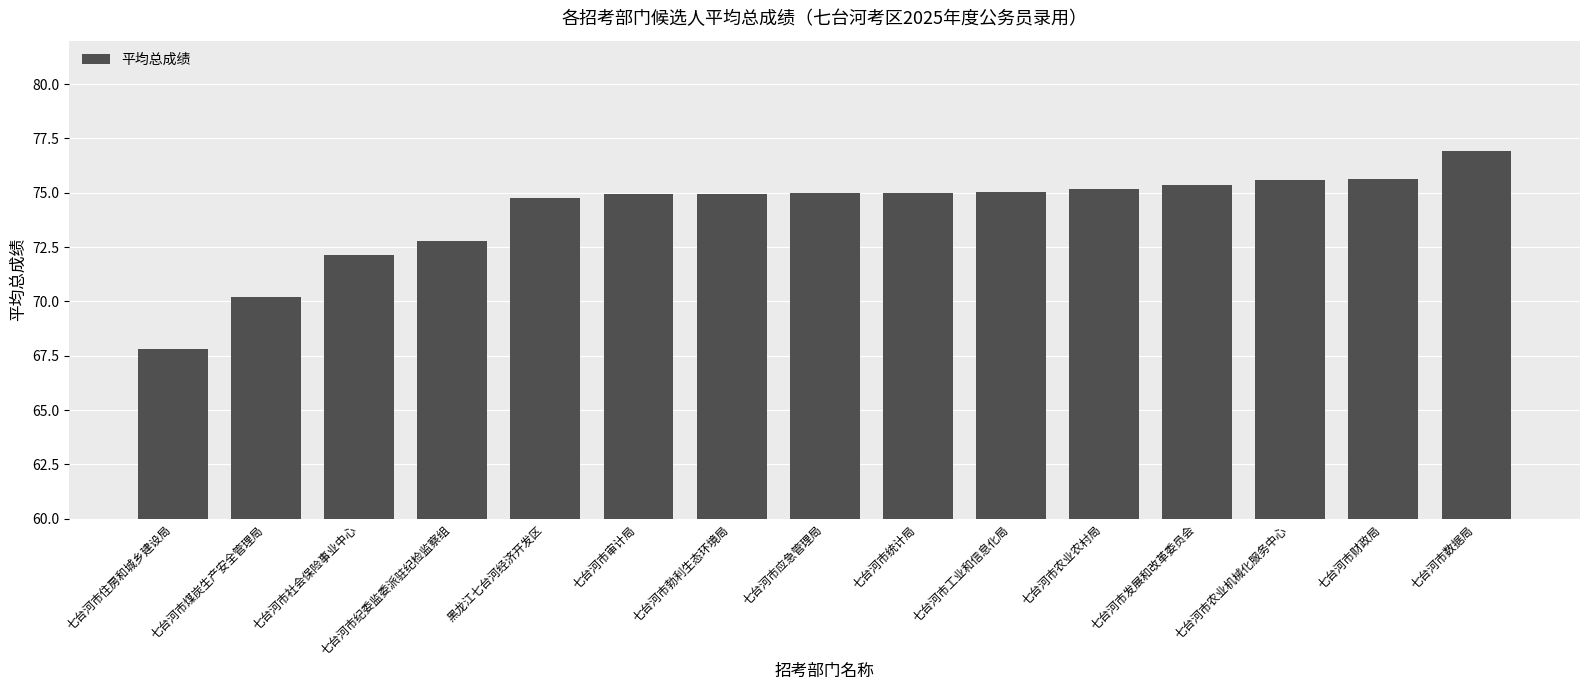

What is the minimum value shown in the chart?

67.8